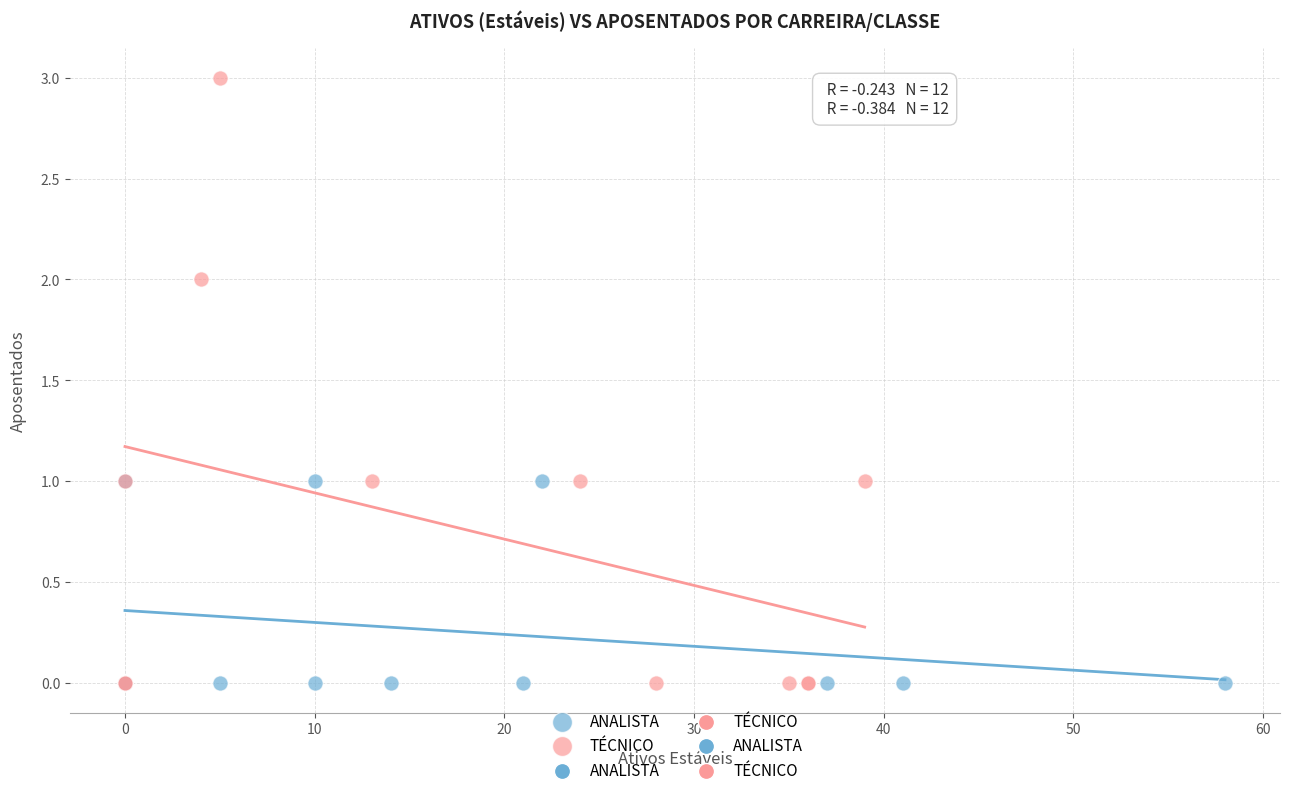

Which series has the largest Y range (max minus min)?

TÉCNICO